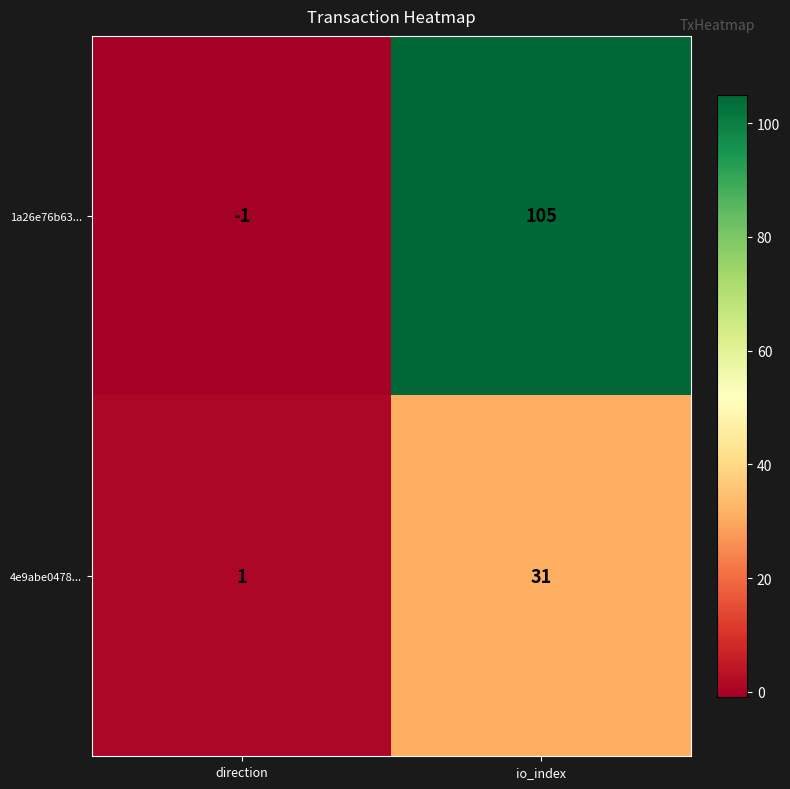

Which series changed the most between direction and io_index?

1a26e76b63...